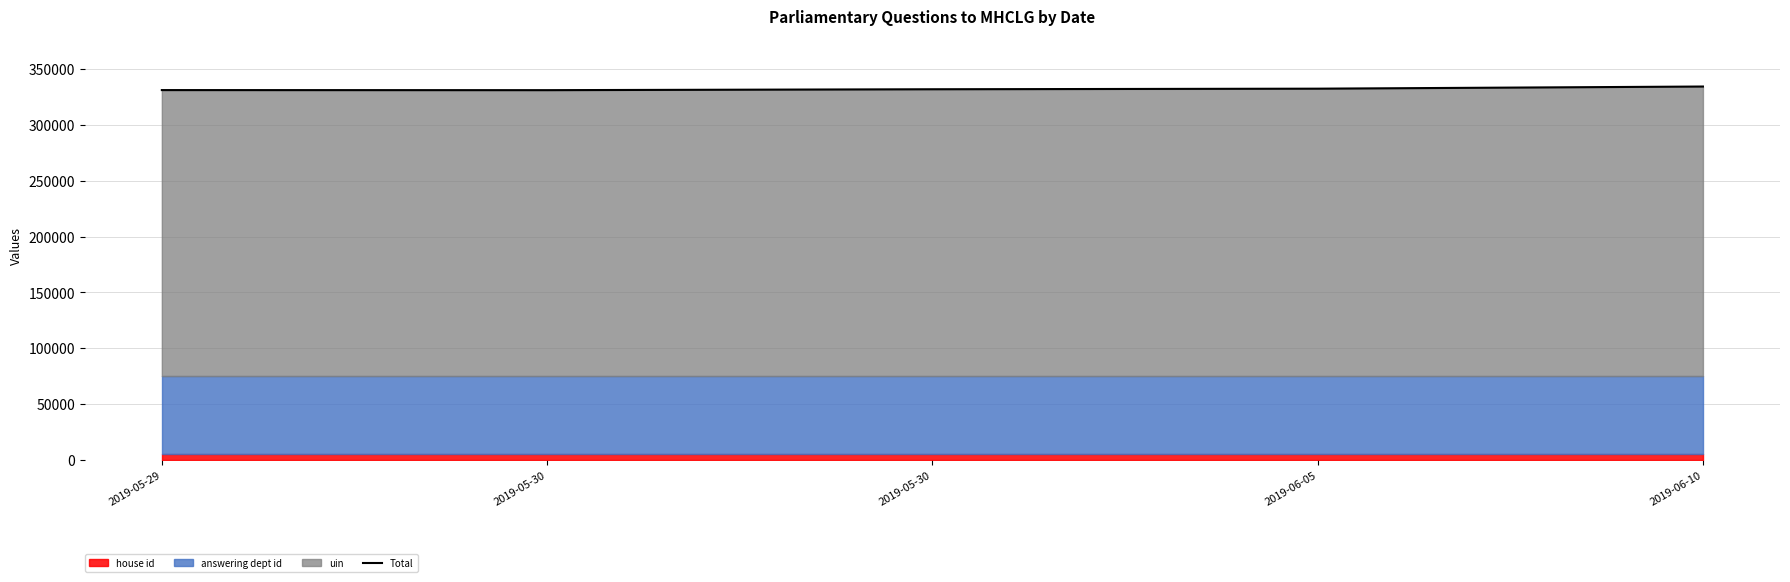

Reading left to right, extract all data points from this chart.

2019-05-29=331276	2019-05-30=331208	2019-05-30=332016	2019-06-05=332537	2019-06-10=334459